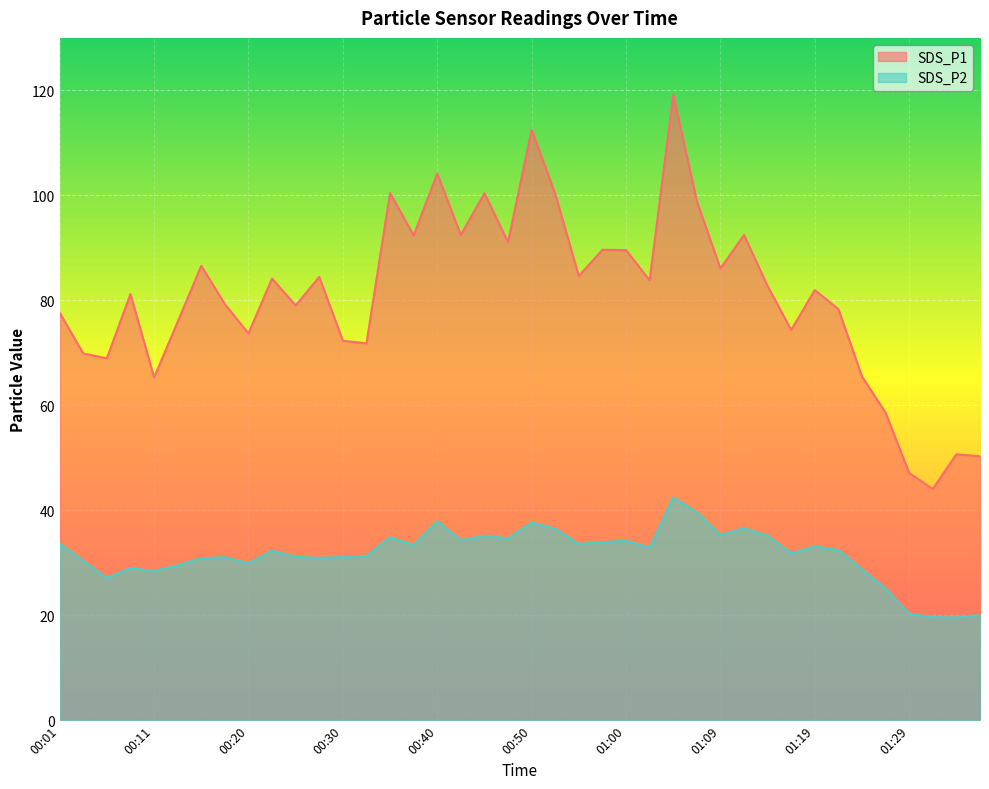

What is the difference between the highest and lowest values at 00:23?

51.9